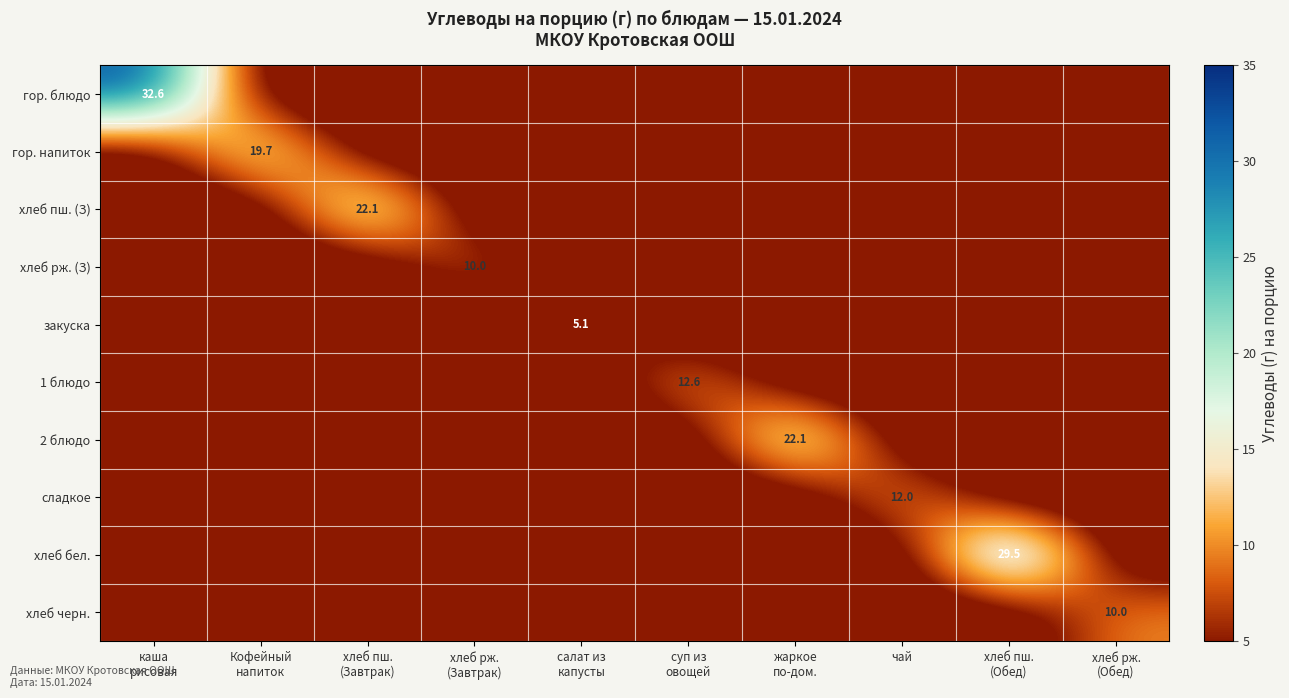

List the series in order of their peak value, lowest first.

закуска, хлеб рж. (З), хлеб черн., сладкое, 1 блюдо, гор. напиток, хлеб пш. (З), 2 блюдо, хлеб бел., гор. блюдо